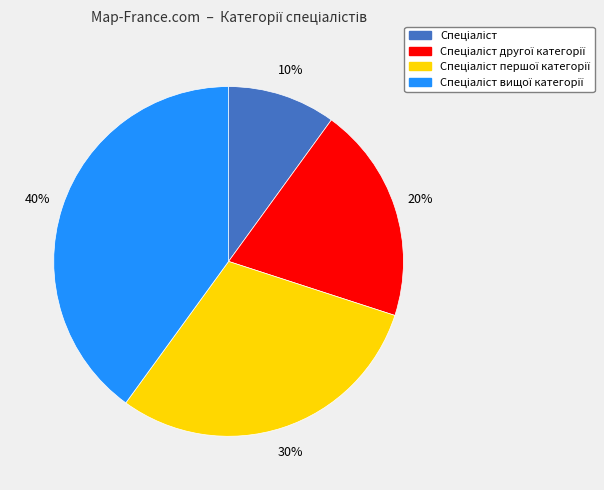

Is there a majority slice in this chart?

No